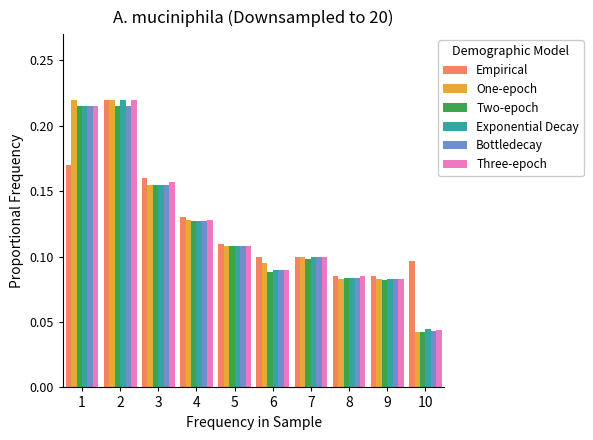

What is the sum of the Two-epoch values at 5 and 3?

0.3